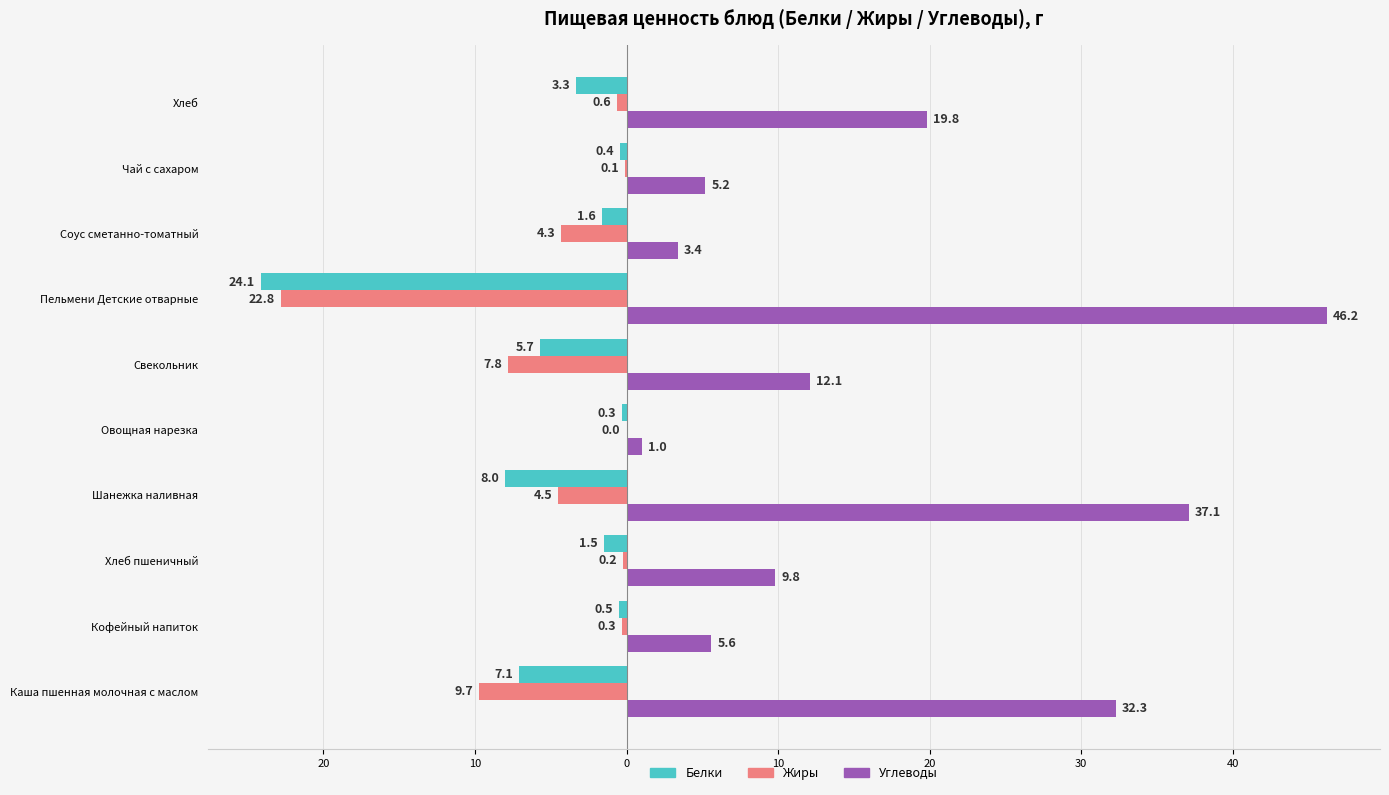

What are all the series names shown in the legend?

Белки, Жиры, Углеводы